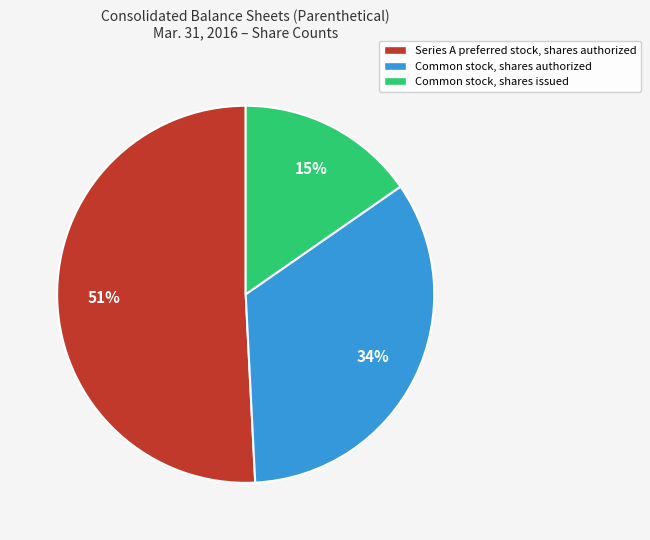

Is there any slice that represents more than half of the pie?

Yes